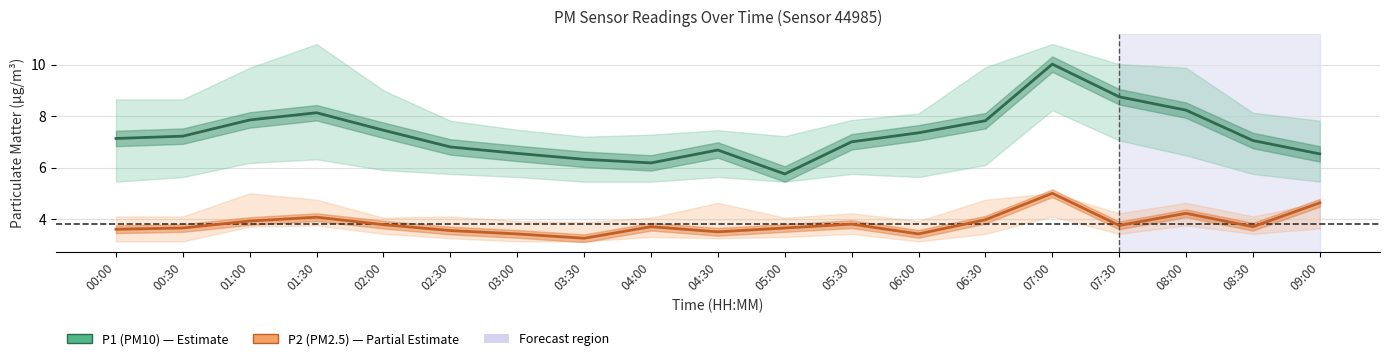

What is the value of the P2 (PM2.5) point at the 17th from the left?

4.2